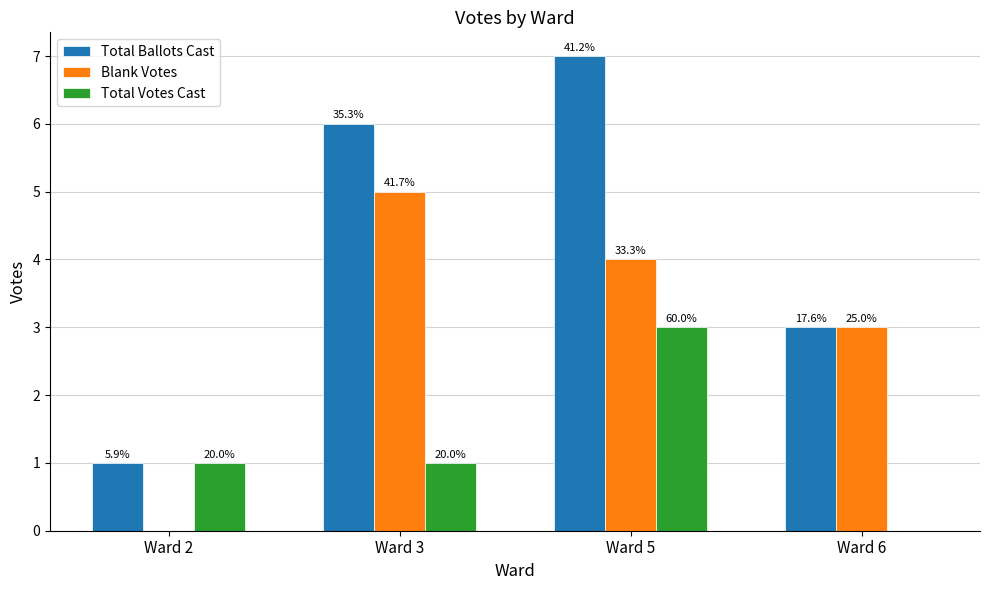

What are all the series names shown in the legend?

Total Ballots Cast, Blank Votes, Total Votes Cast